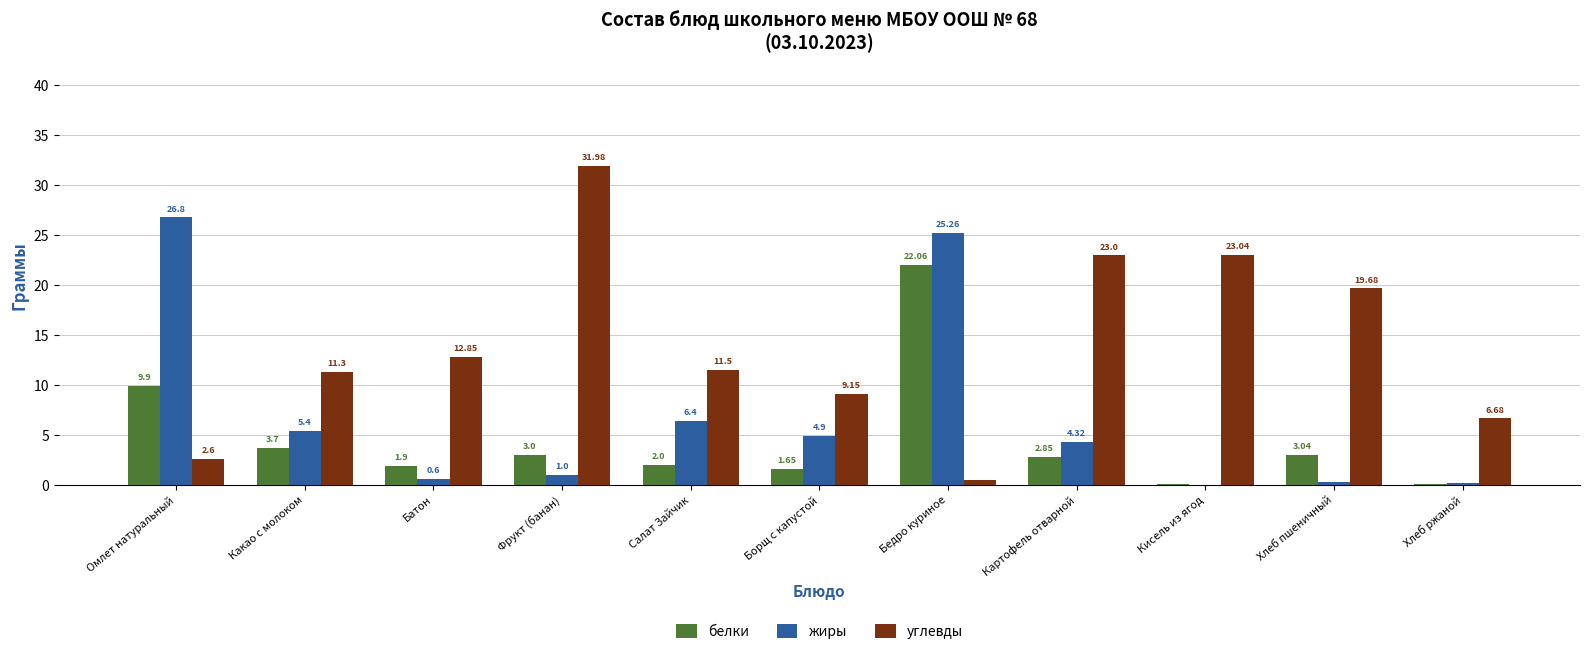

At which label does жиры first exceed 4?

Омлет натуральный